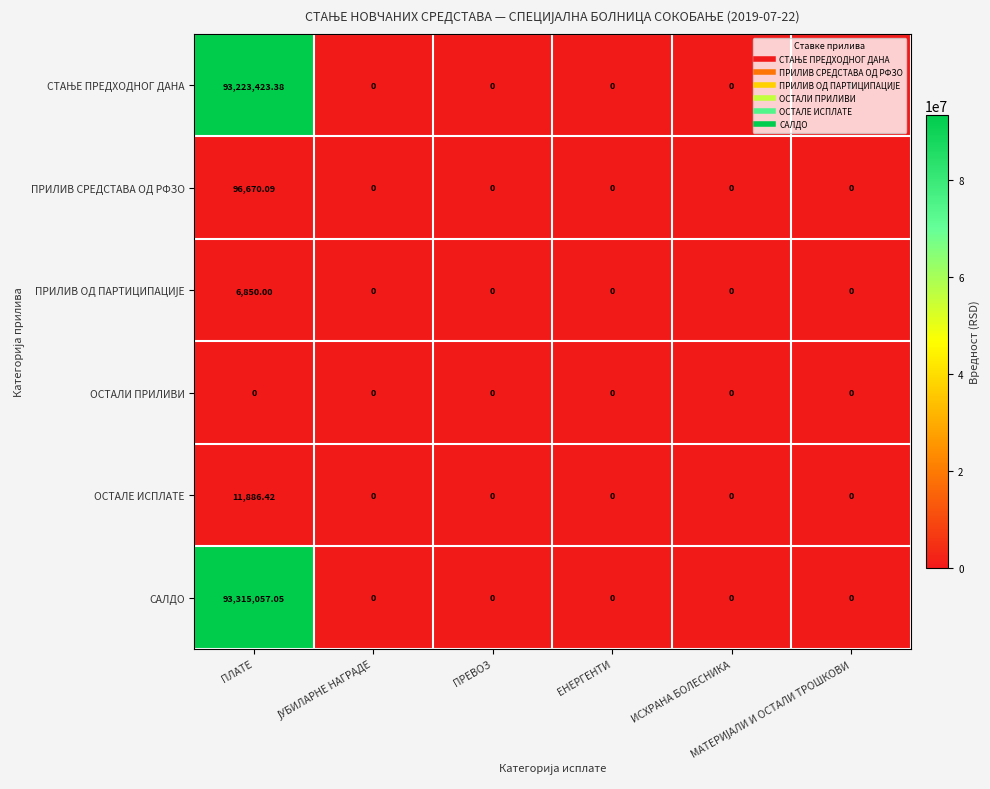

Which series has the widest spread of values?

САЛДО